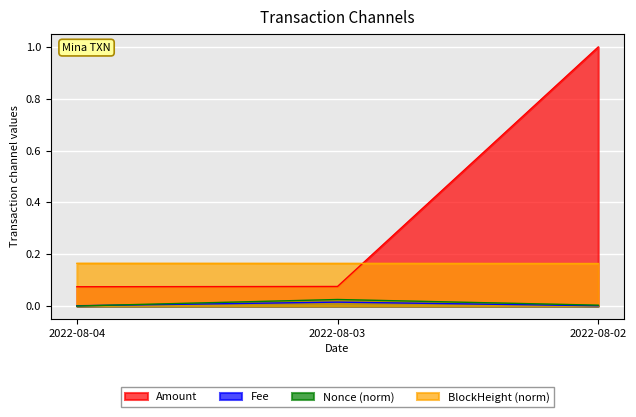

Which series has the widest spread of values?

Amount